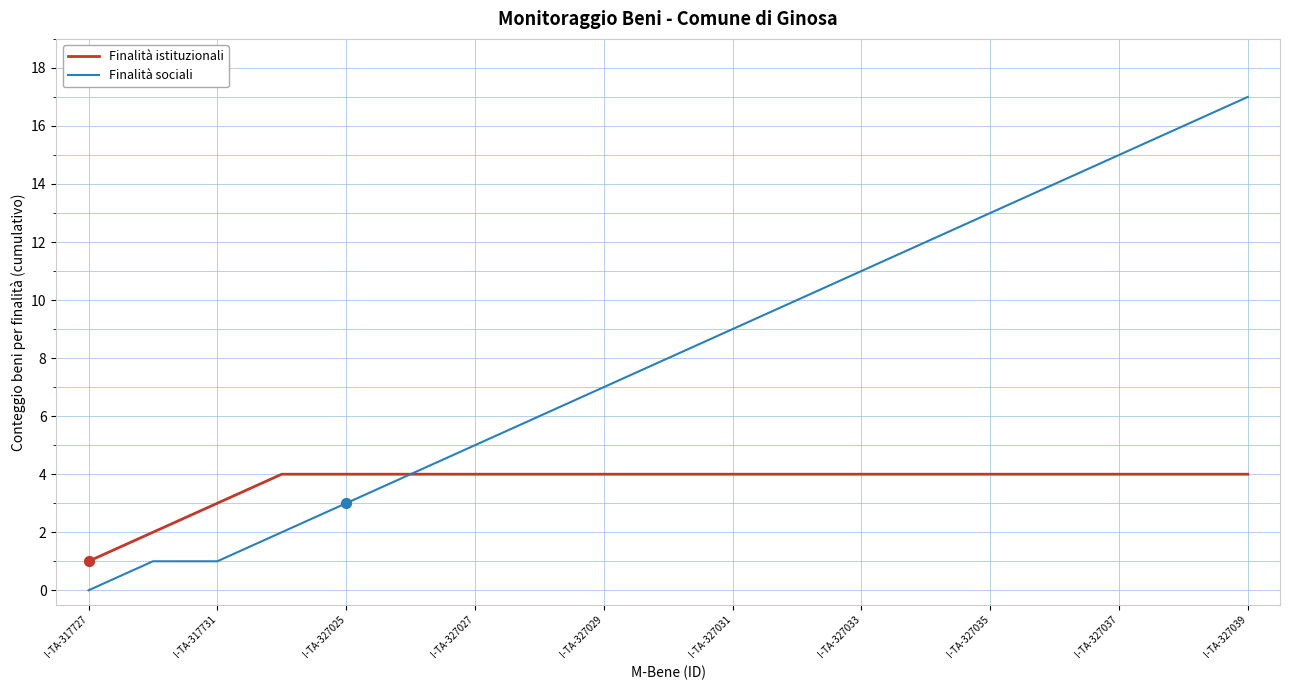

What are all the series names shown in the legend?

Finalità istituzionali, Finalità sociali